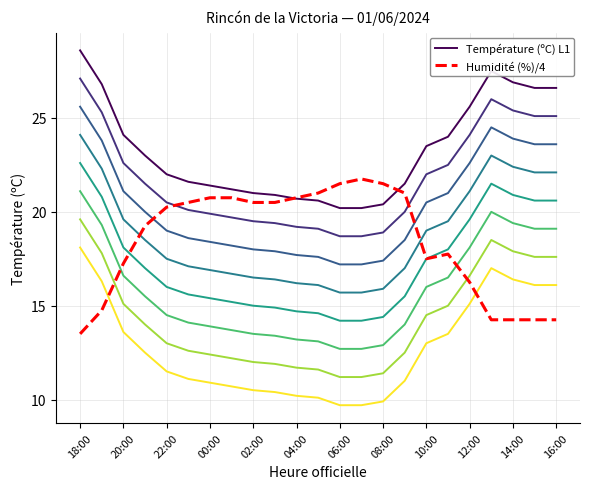

Rank the series by their average value, from lowest to highest.

Humidité (%)/4, Température (ºC) L1